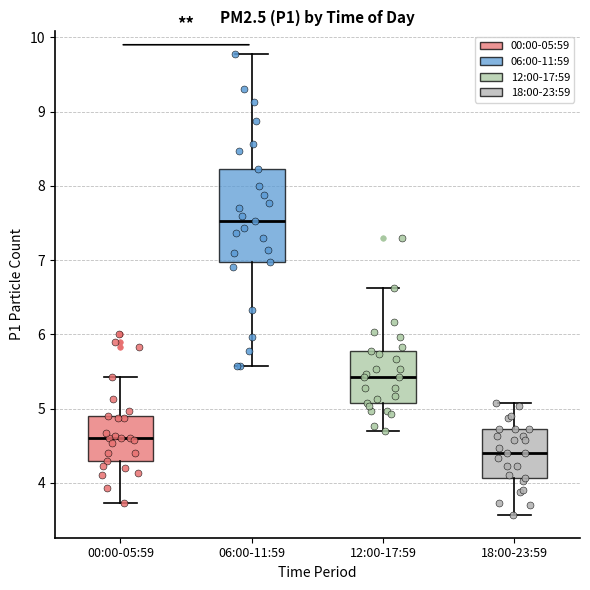

Comparing the boxes themselves (not the whiskers), which one is the tallest?

06:00-11:59